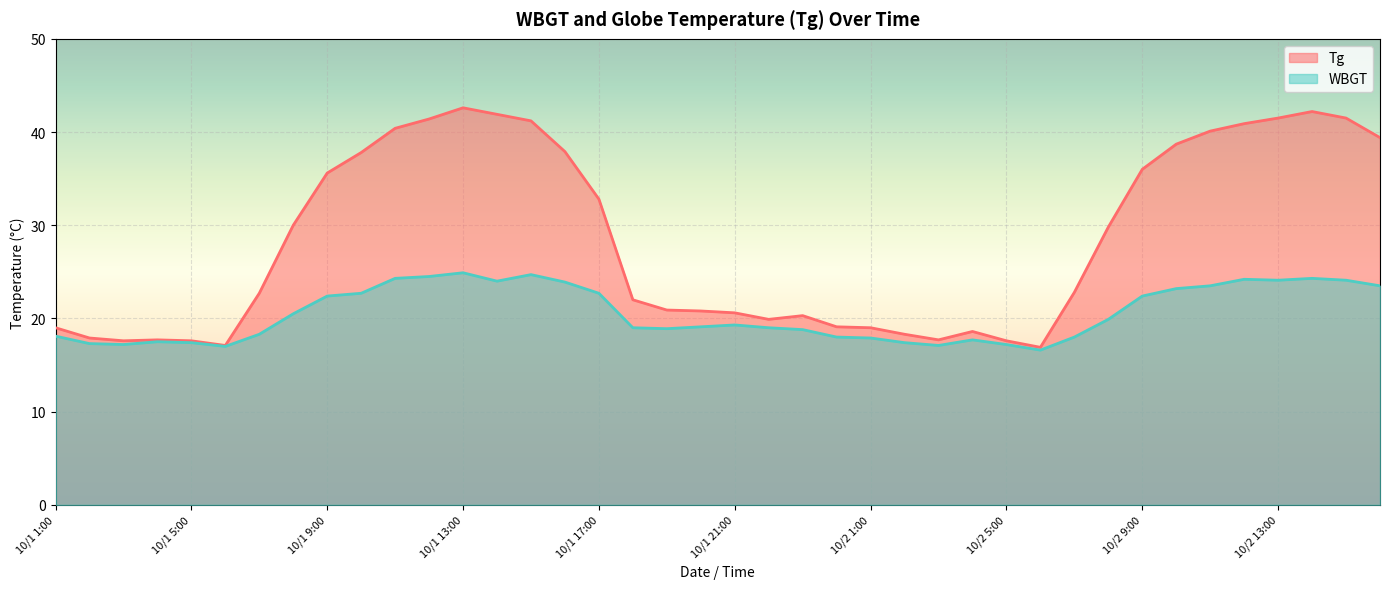

What is the label of the 12th point from the left?

10/1 12:00